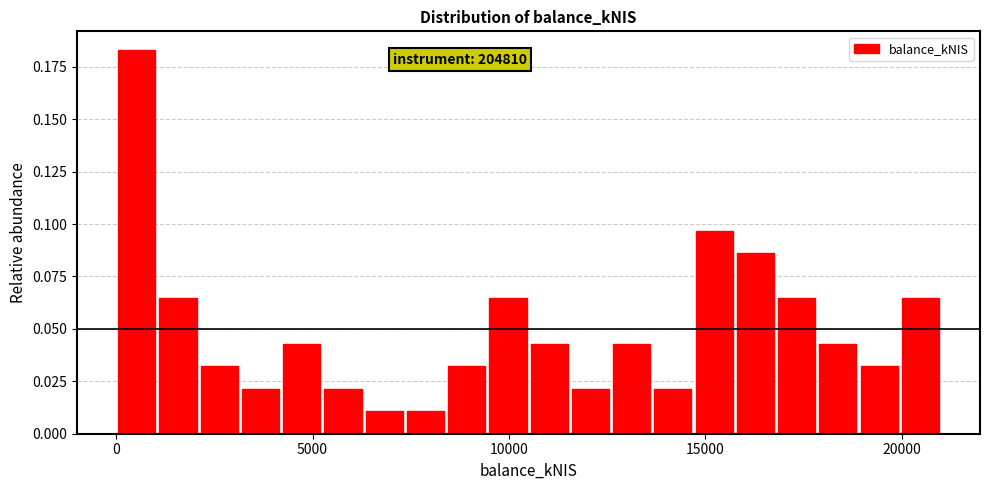

Around what value on the x-axis is the tallest bar? Give the approximate position of its centre, as read against the axis.

500